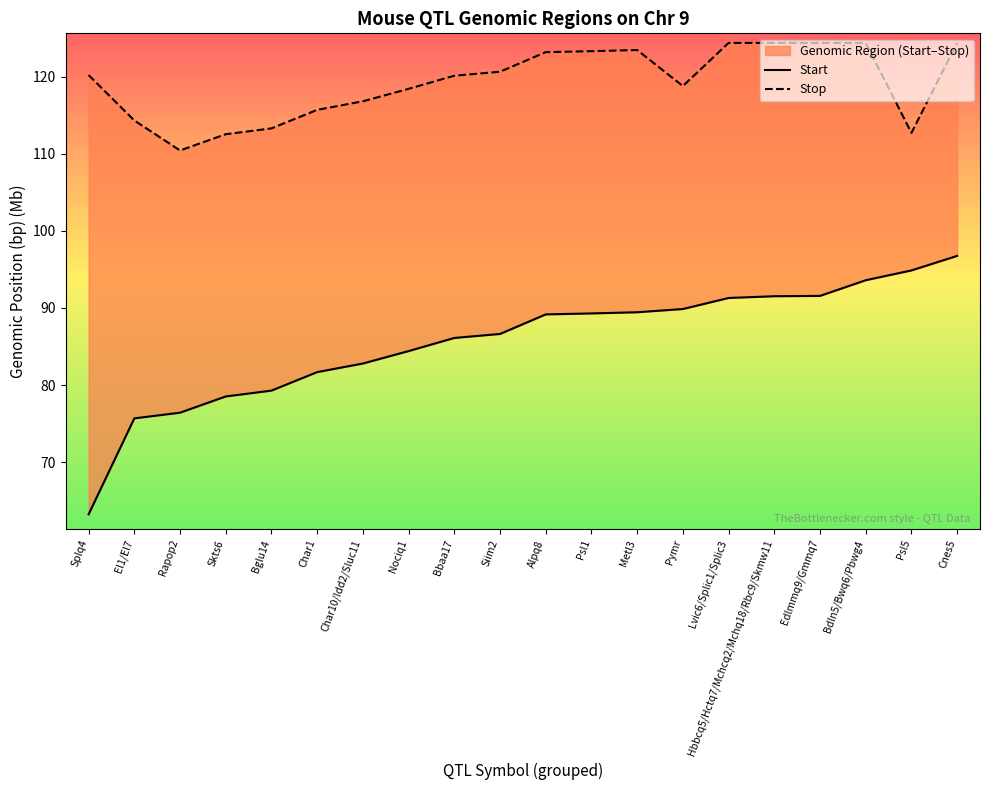

Reading right to left, what are all the values shown in this chart?

Start: 96.7	94.9	93.6	91.6	91.5	91.3	89.9	89.4	89.3	89.2	86.6	86.1	84.4	82.8	81.7	79.3	78.5	76.4	75.7	63.2
Stop: 124.4	112.7	124.4	124.4	124.4	124.4	118.8	123.4	123.3	123.2	120.6	120.1	118.4	116.8	115.7	113.3	112.5	110.4	114.3	120.2